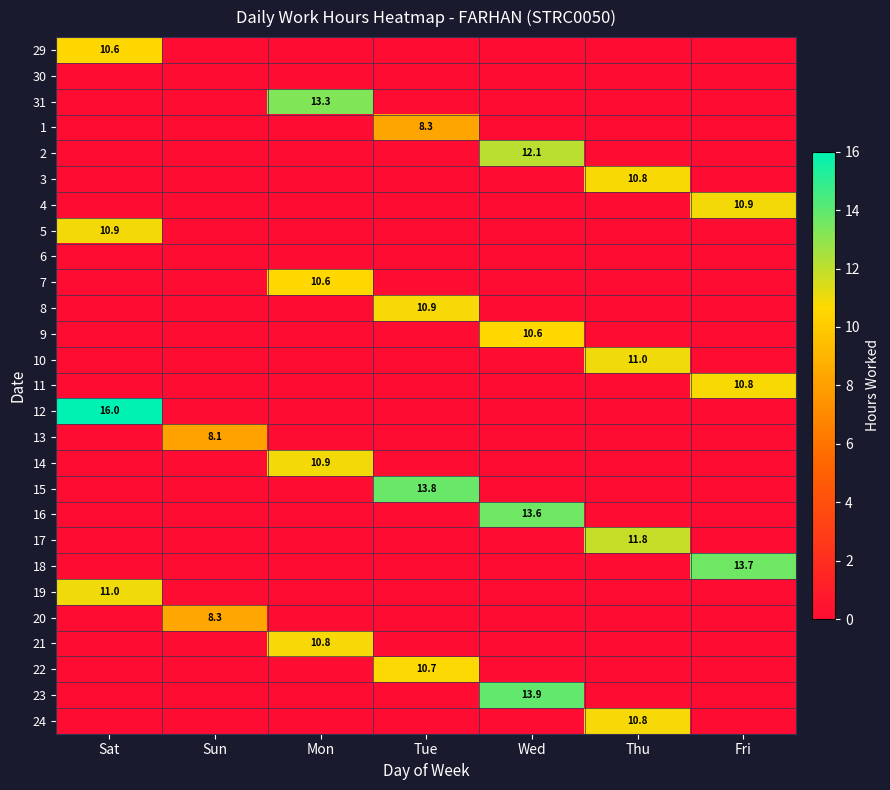

Is it true that 10 equals 0.0 at Sun?

True